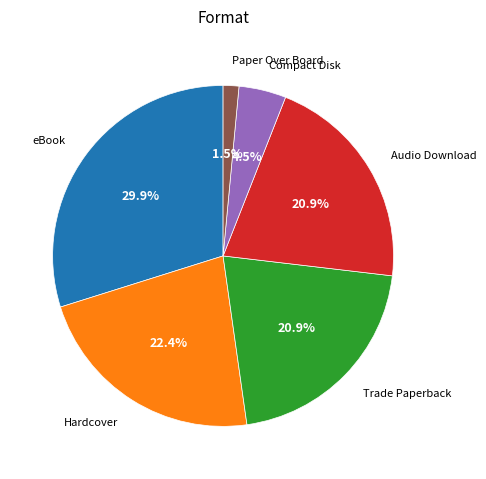

Is it true that eBook is 21% of the pie?

False